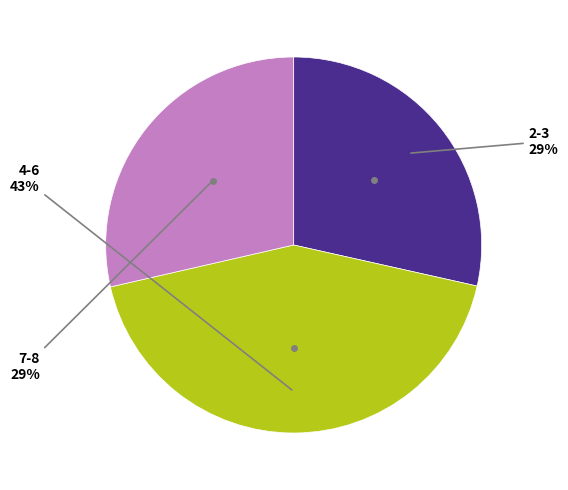

Is there any slice that represents more than half of the pie?

No